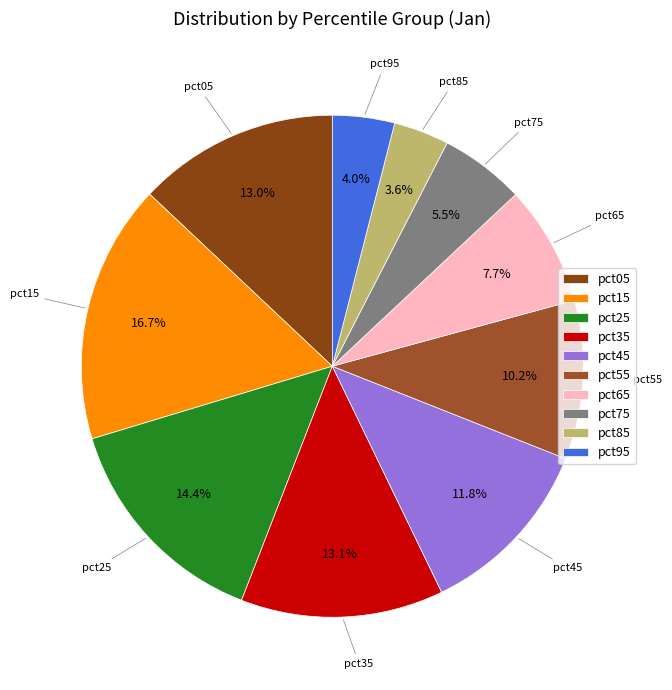

To the nearest percent, what is the difference between the pct85 and pct65 slice percentages?

4%